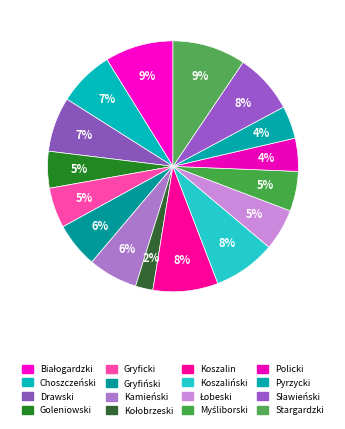

How many segments does this pie chart have?

16